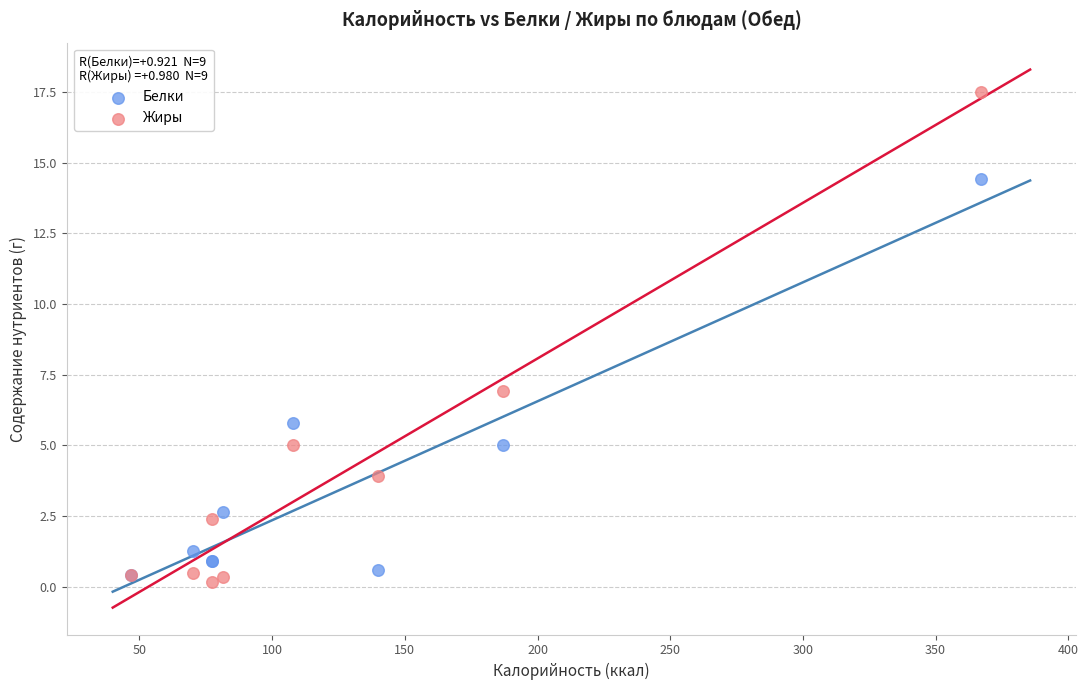

Across all series, what Y value is closest to 8?

6.9